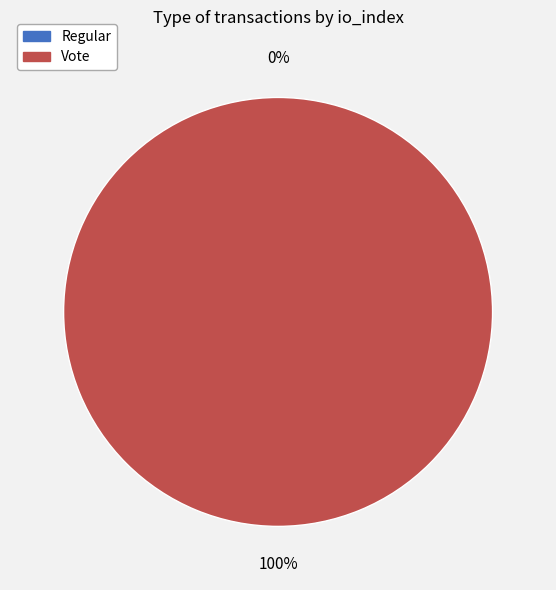

Which slice is the smallest?

Regular